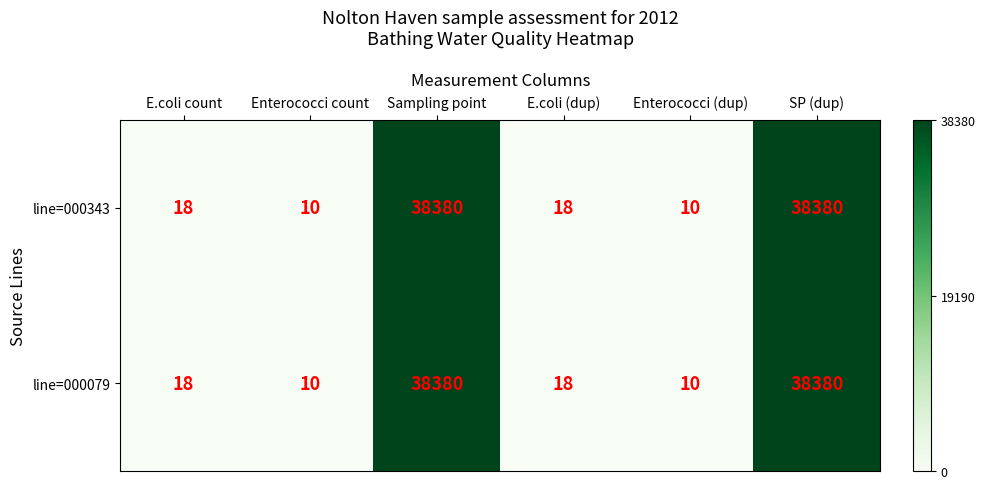

The line=000343 series shows 38380 at Sampling point. True or false?

True